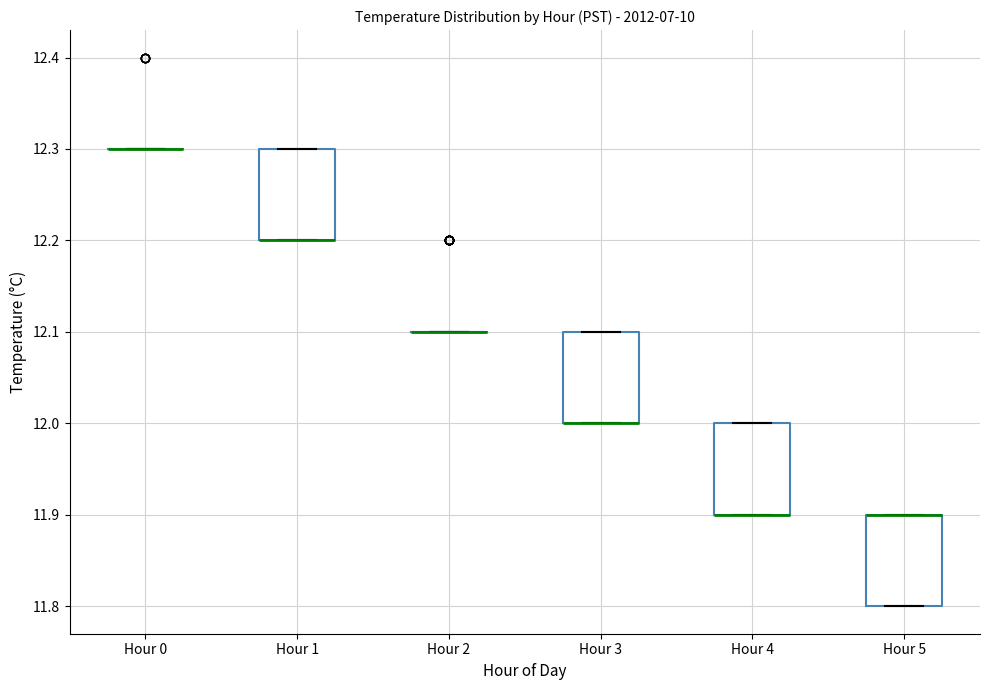

Where is the upper edge of the box for Hour 4 on the y-axis? The values are not printed on the chart, so give them approximately, as read against the axis.

12.0